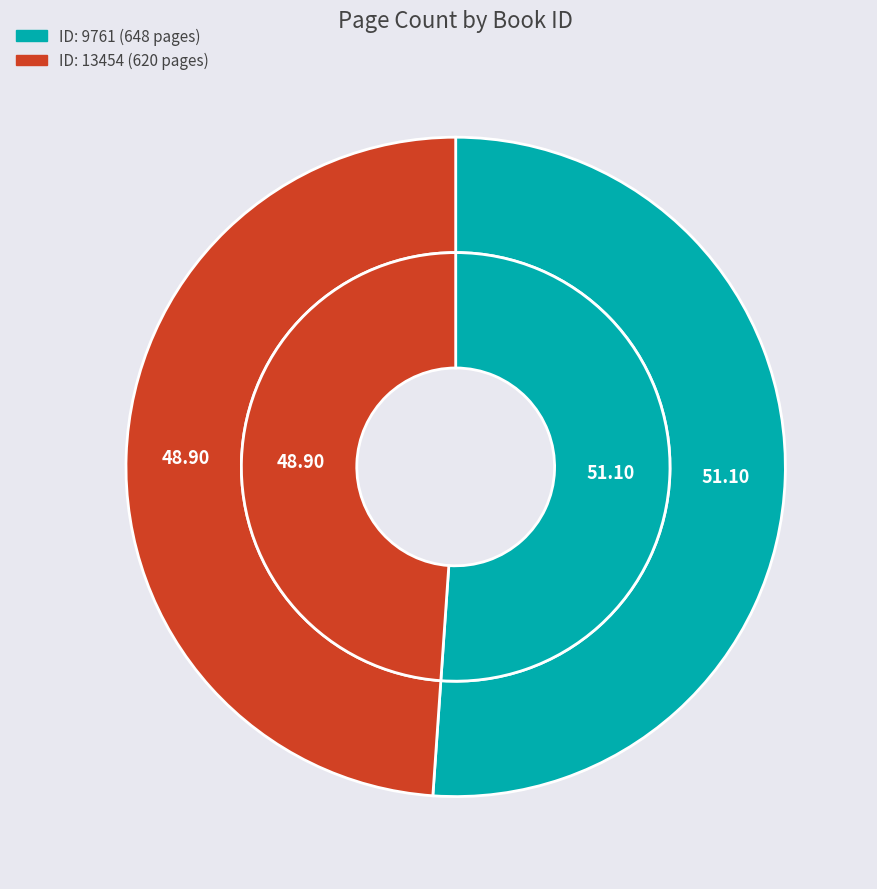

What is the change in value from 9761 to 13454?

-28